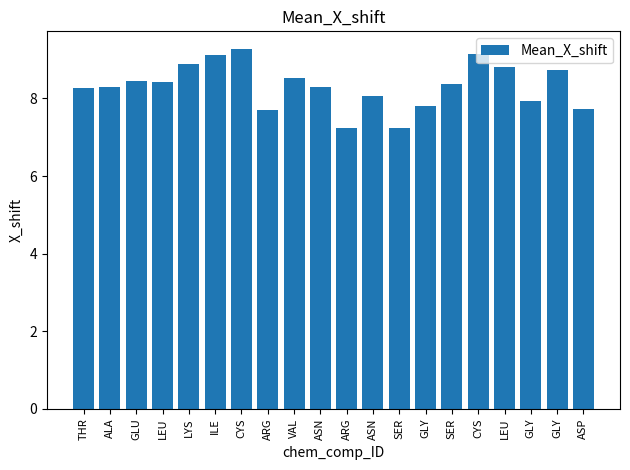

Are the bars horizontal?

No